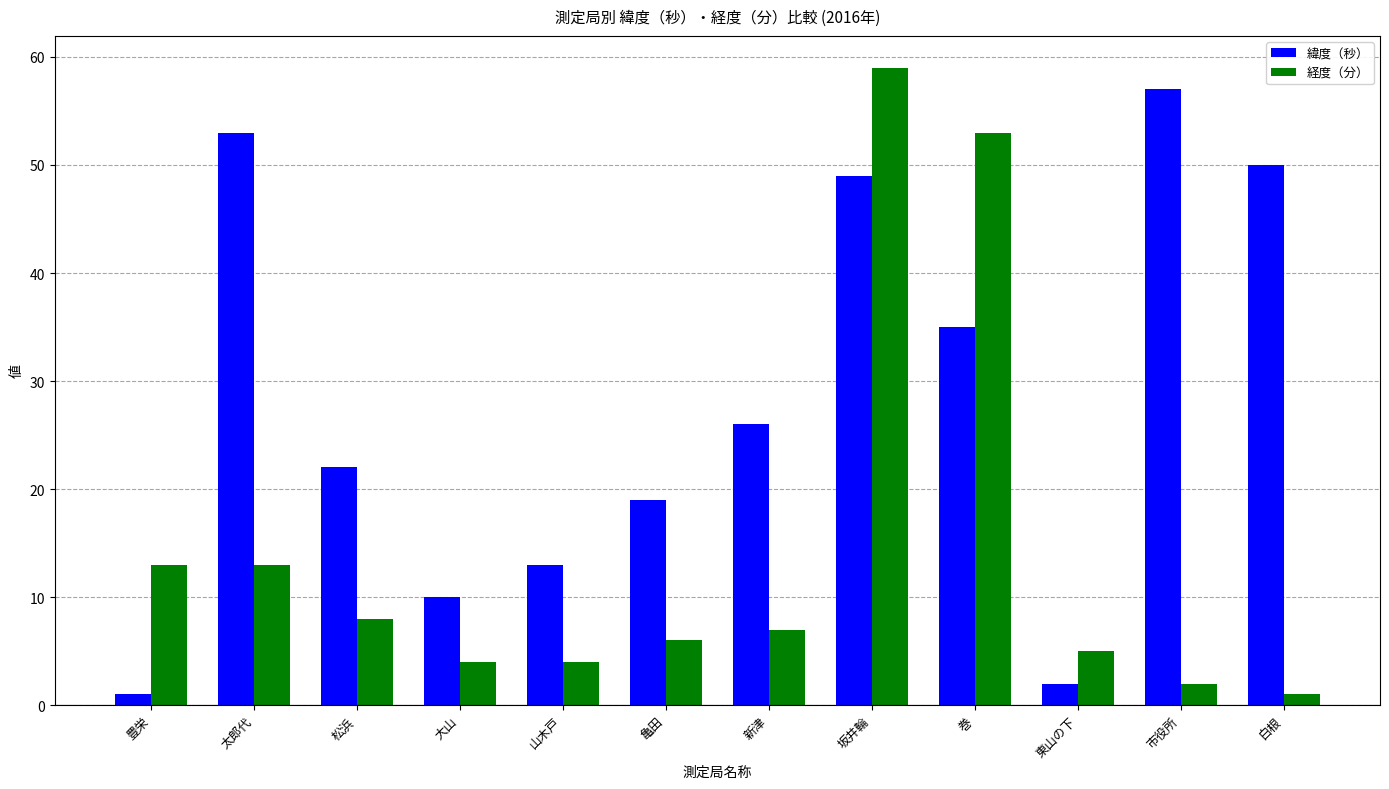

At which category is the sum across all series the highest?

坂井輪